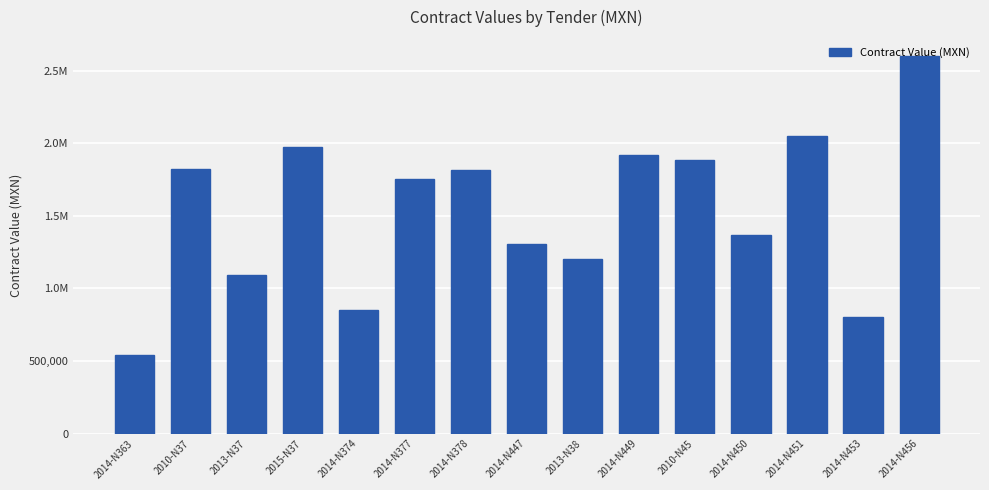

At which category does the chart reach its minimum across all series?

2014-N363